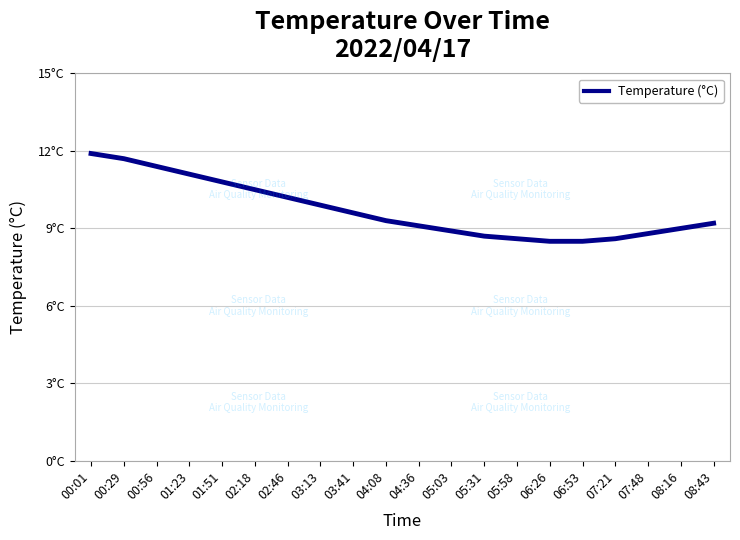

What is the label of the 9th point from the right?

05:03